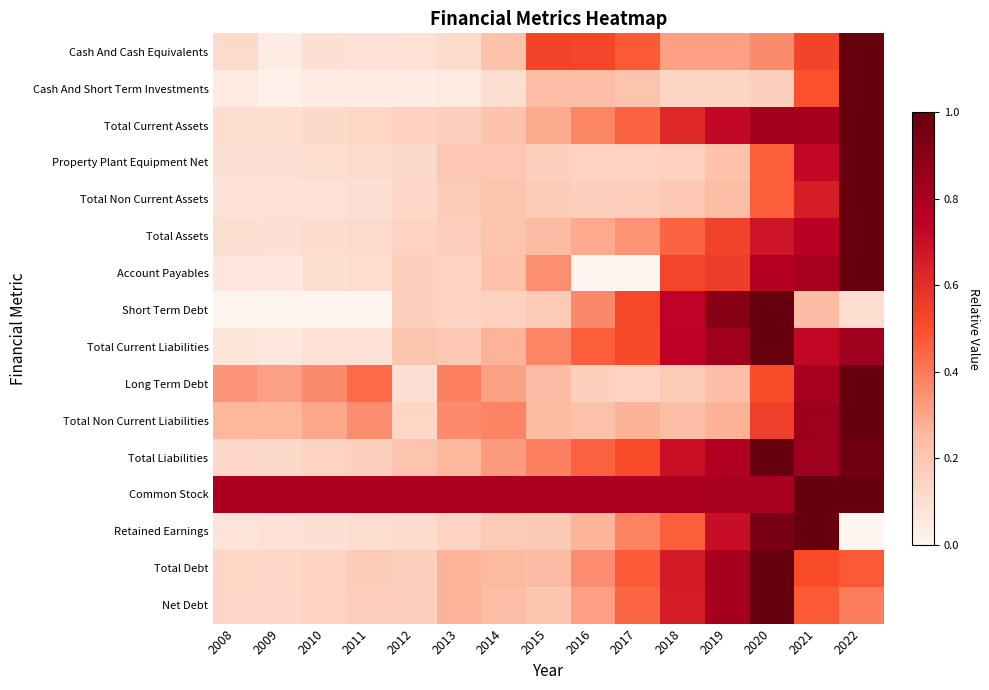

How many categories are shown in the chart?

15